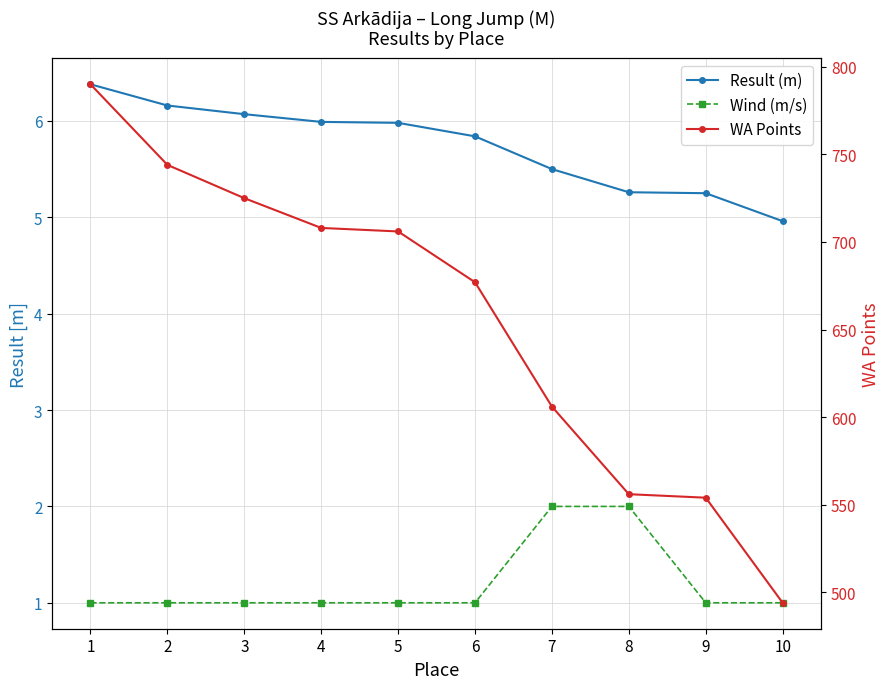

True or false: WA Points and Wind (m/s) intersect in this chart.

False